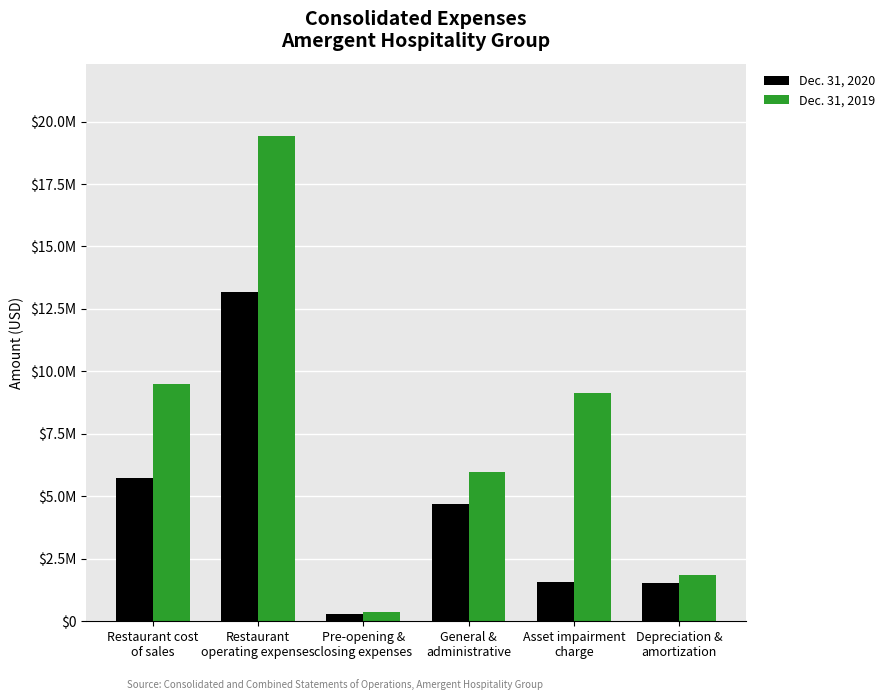

Reading left to right, what are all the values shown in this chart?

Dec. 31, 2020: 5749876	13194583	287768	4691541	1578464	1525367
Dec. 31, 2019: 9494777	19406358	361554	5966447	9149852	1842352